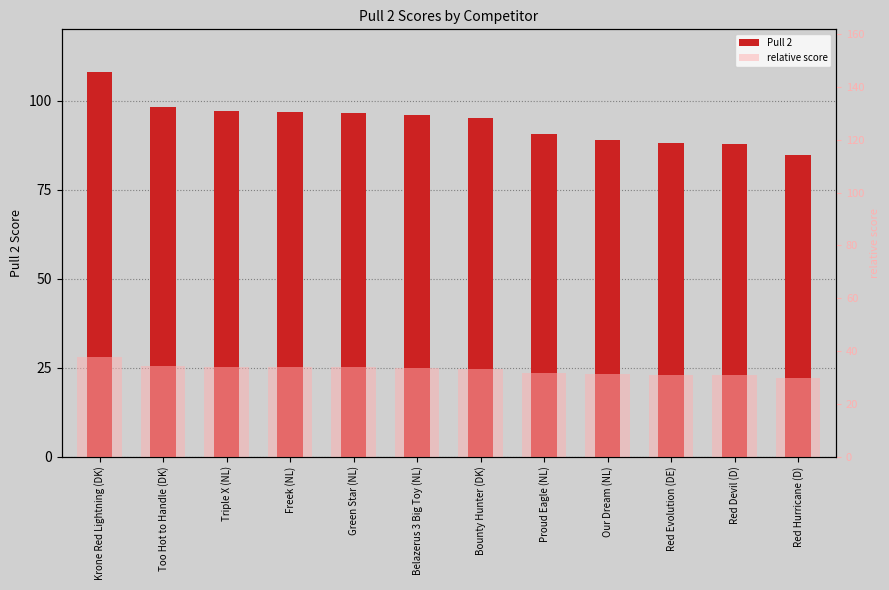

What is the spread (max minus min) of values at Our Dream (NL)?

57.9